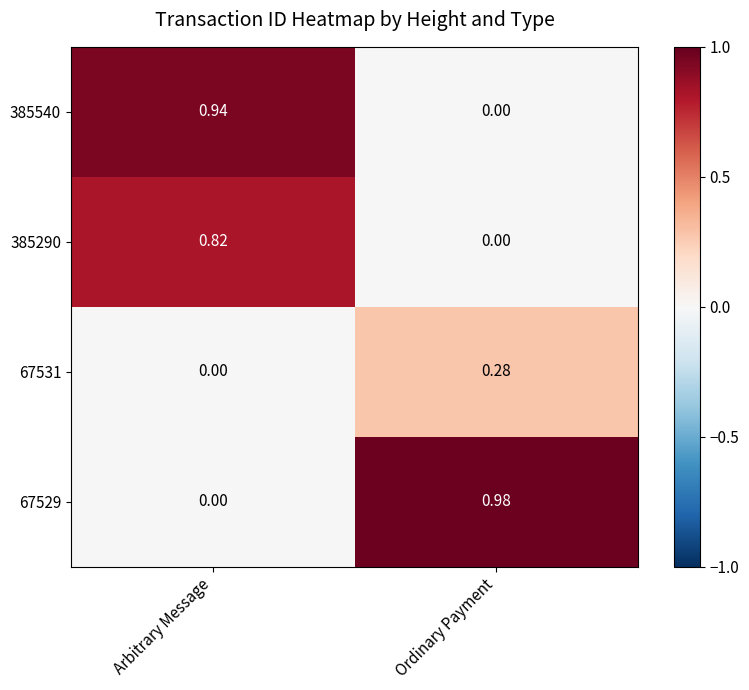

At which label is 385290 closest to 0?

Ordinary Payment